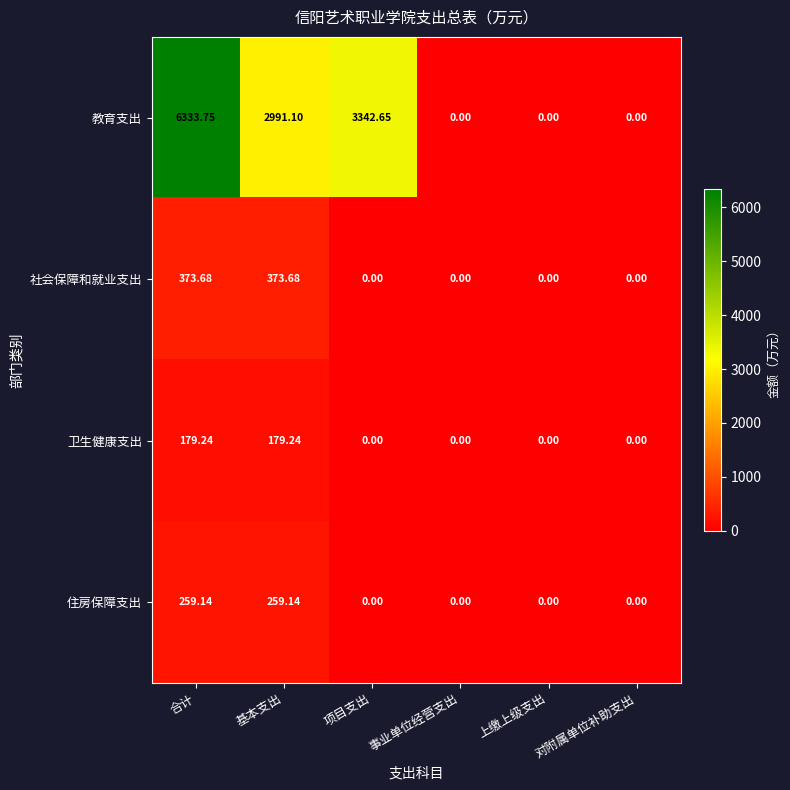

How many series are shown in this chart?

4